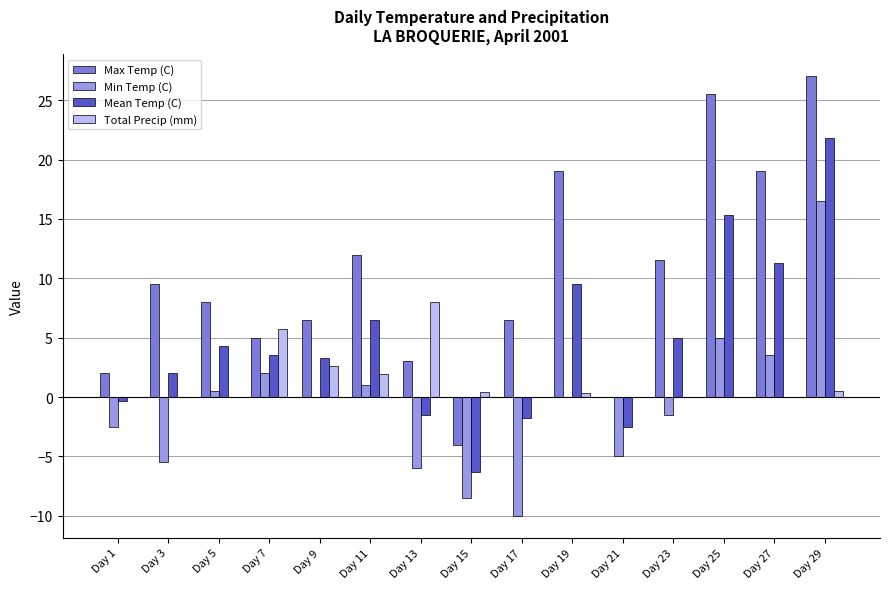

What is the total value across all series at Day 27?

33.8